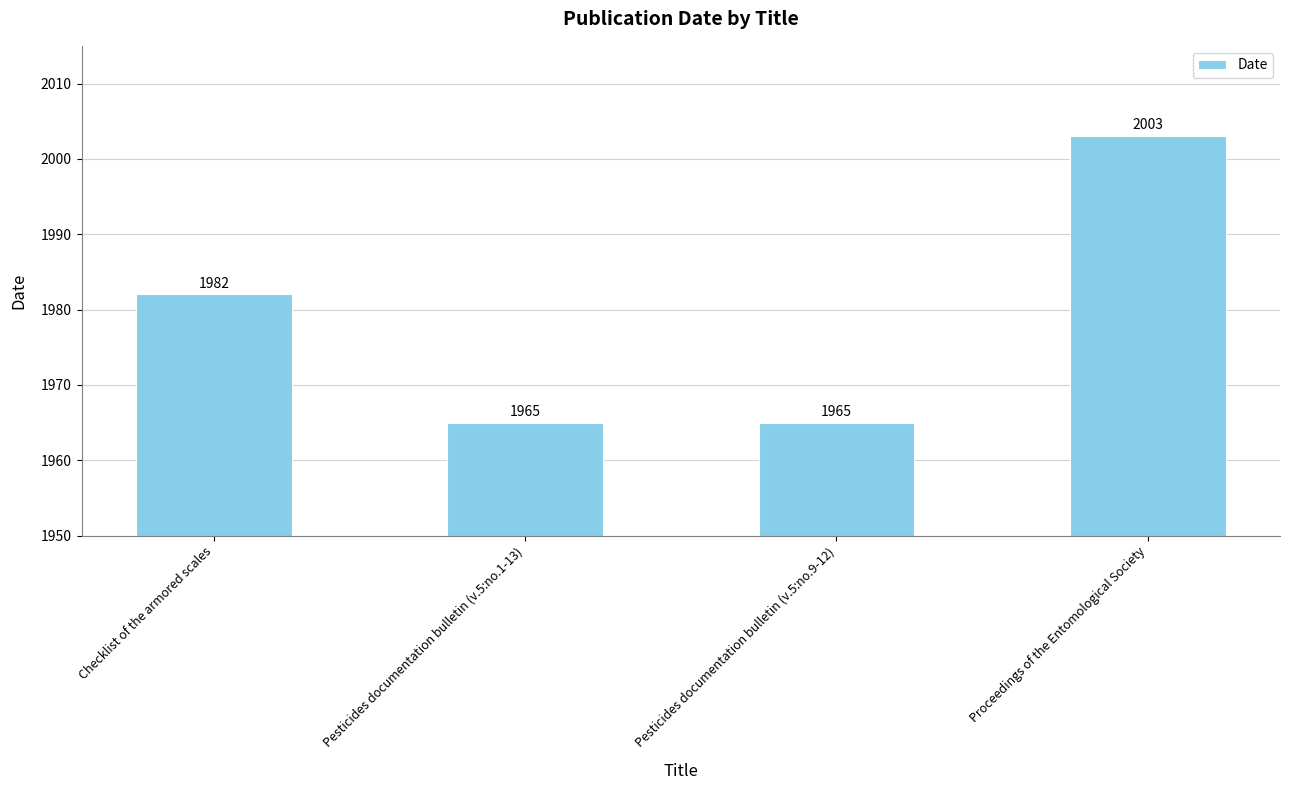

Reading left to right, list all the values displayed in this chart.

Checklist of the armored scales=1982	Pesticides documentation bulletin (v.5:no.1-13)=1965	Pesticides documentation bulletin (v.5:no.9-12)=1965	Proceedings of the Entomological Society=2003